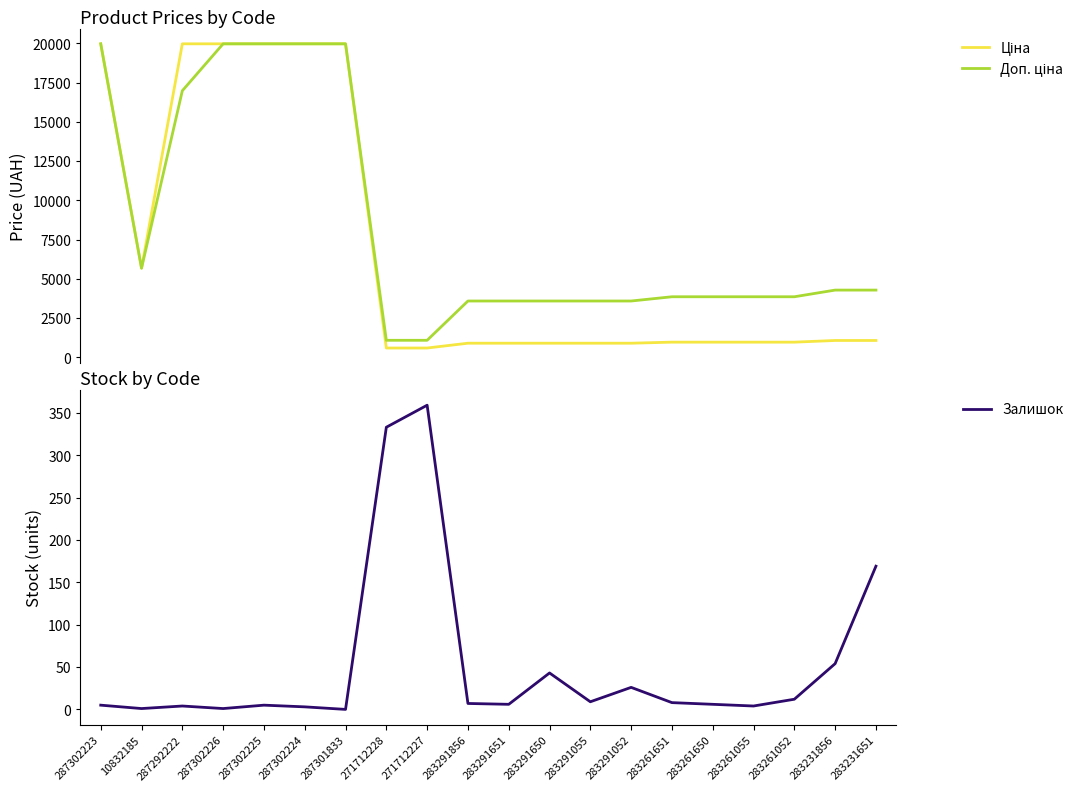

What is the label of the 15th point from the right?

287302224